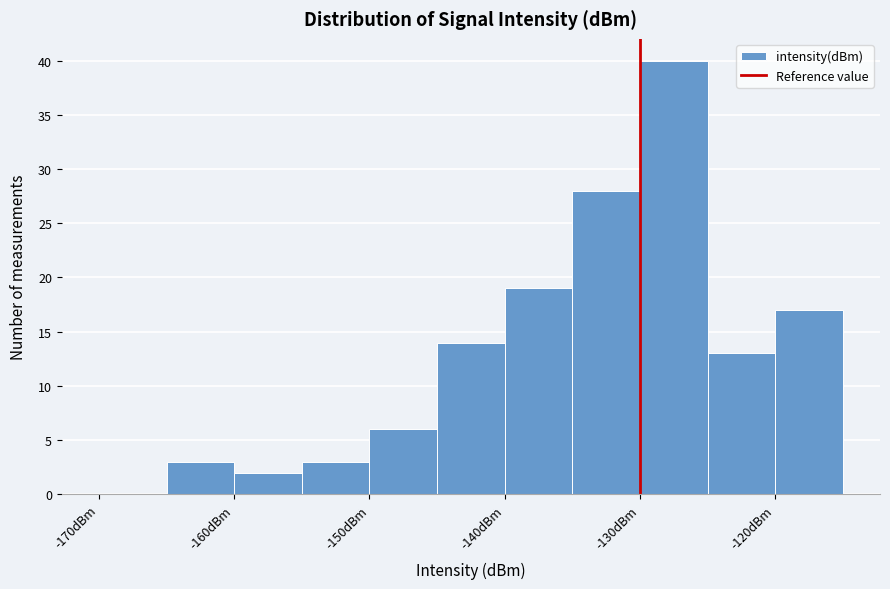

Over which range of the x-axis is the bar tallest?

-130 to -125